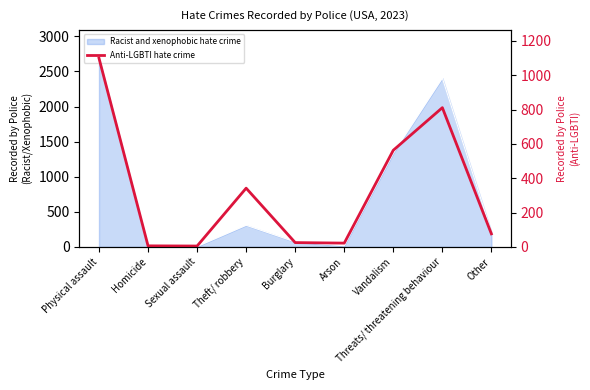

Approximately how many times larger is the value at Threats/ threatening behaviour compared to Other?

10.7